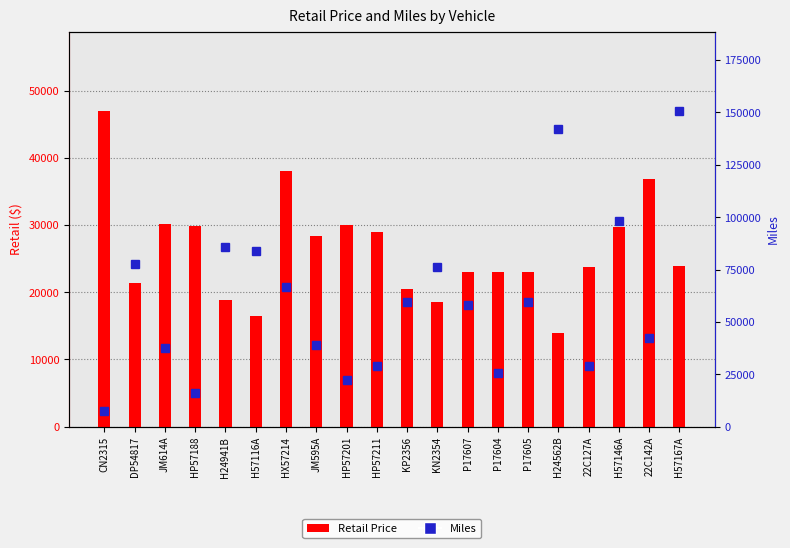

Which series has the largest total across all categories?

Miles